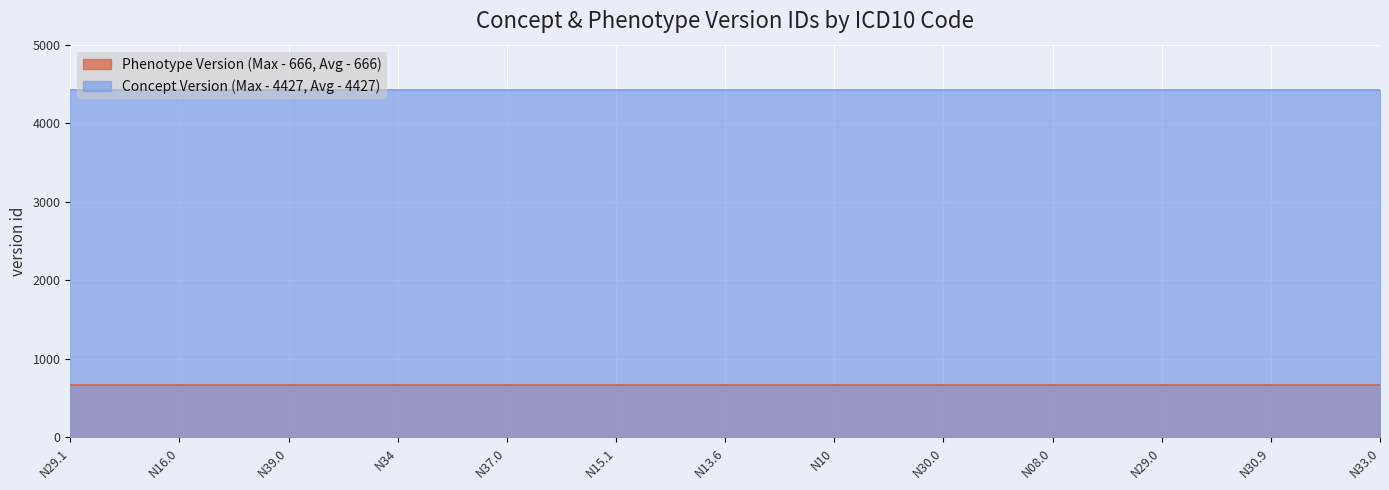

What is the total value across all series at N33.0?

5093